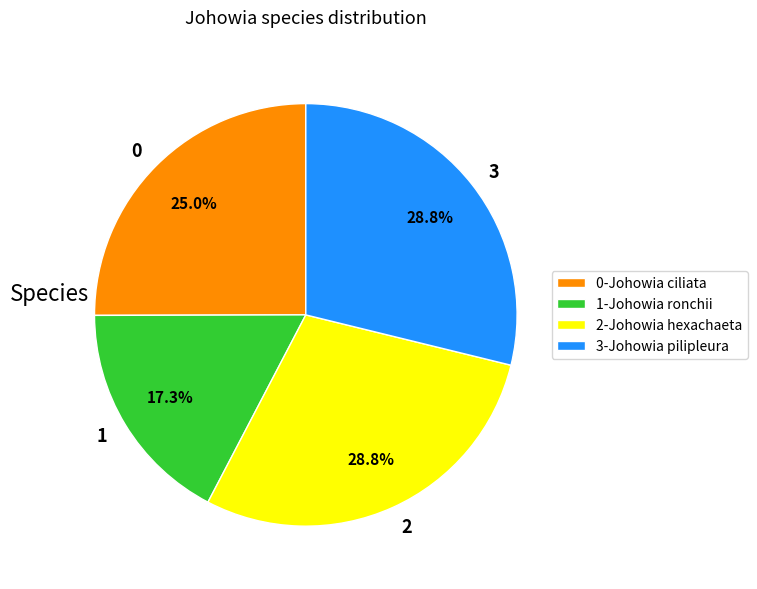

Which has a higher value, 1 or 3?

3